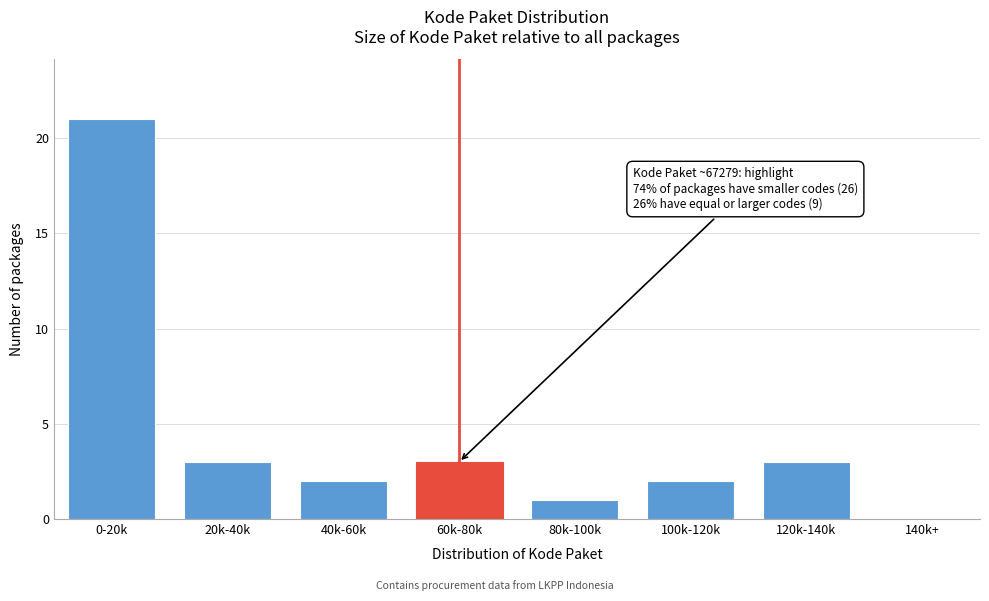

Reading left to right, extract all data points from this chart.

0-20k=21	20k-40k=3	40k-60k=2	60k-80k=3	80k-100k=1	100k-120k=2	120k-140k=3	140k+=0